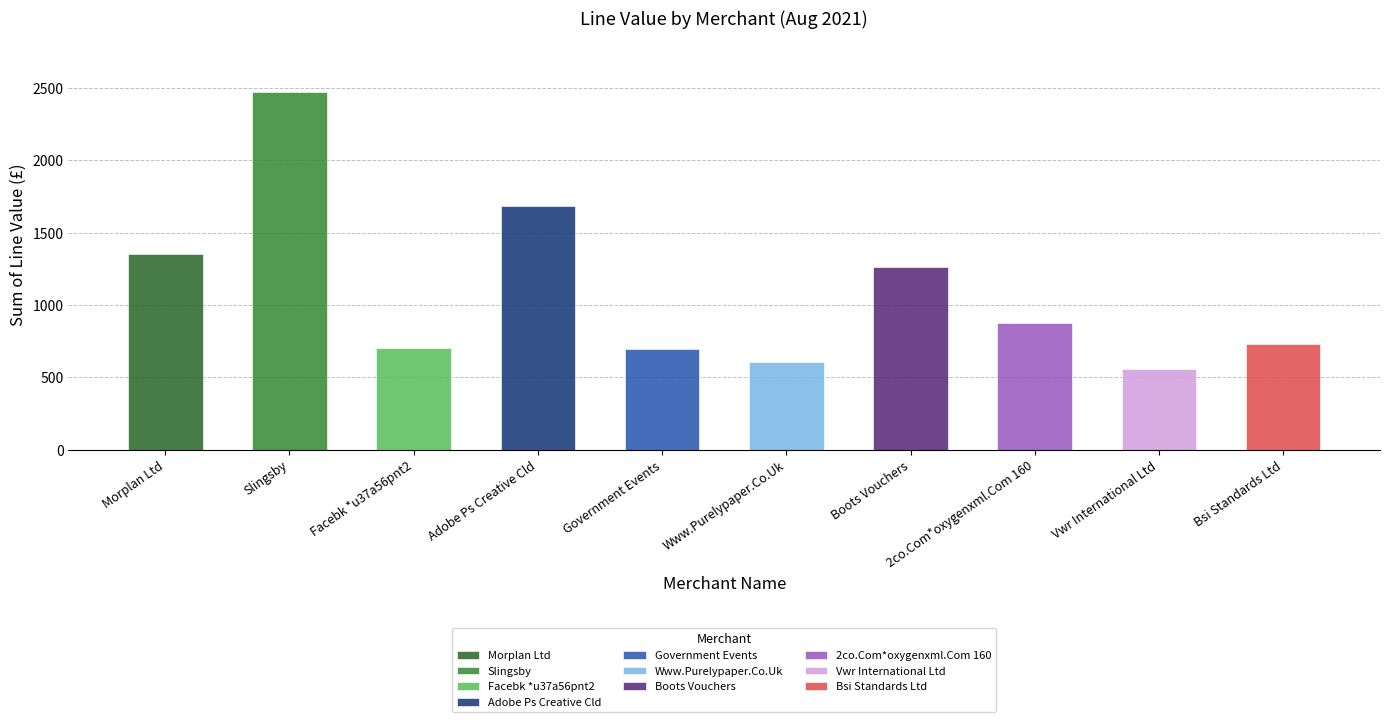

What is the smallest value displayed?

556.8